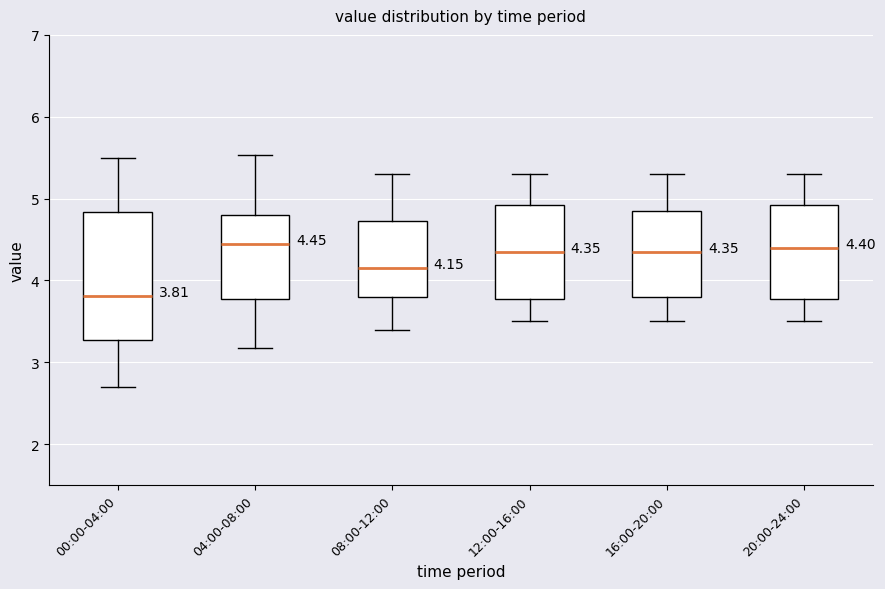

Comparing the boxes themselves (not the whiskers), which one is the tallest?

00:00-04:00